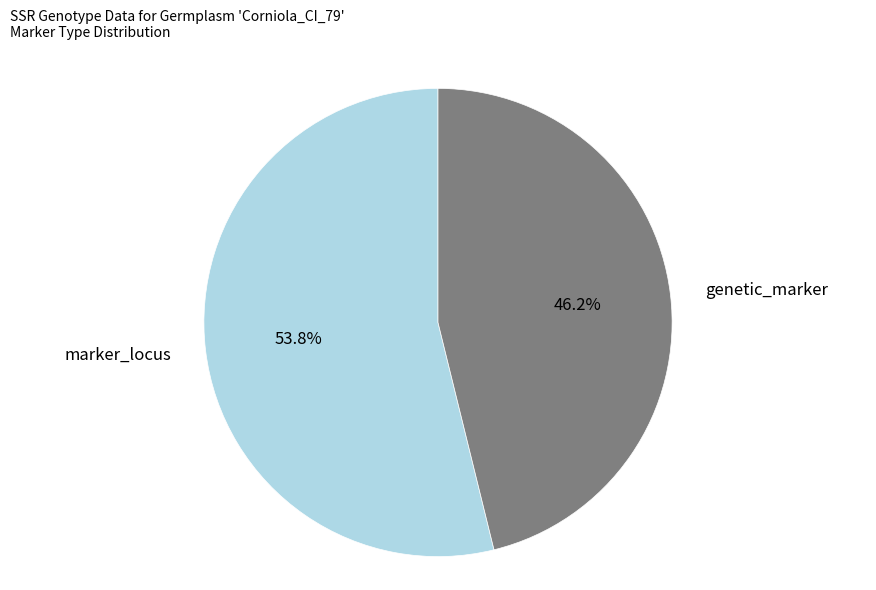

Is there any slice that represents more than half of the pie?

Yes